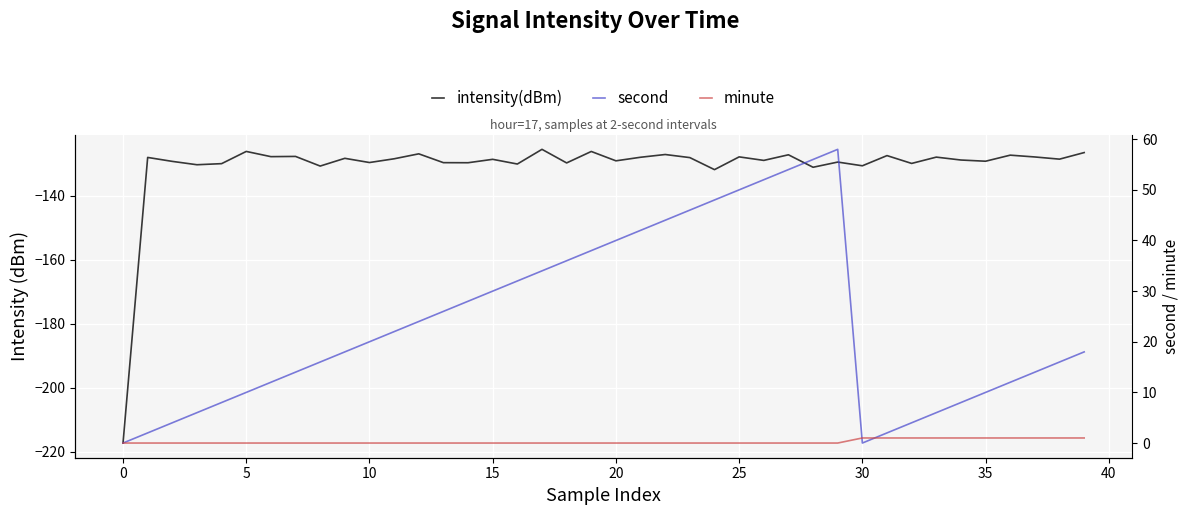

What are all the series names shown in the legend?

intensity(dBm), second, minute